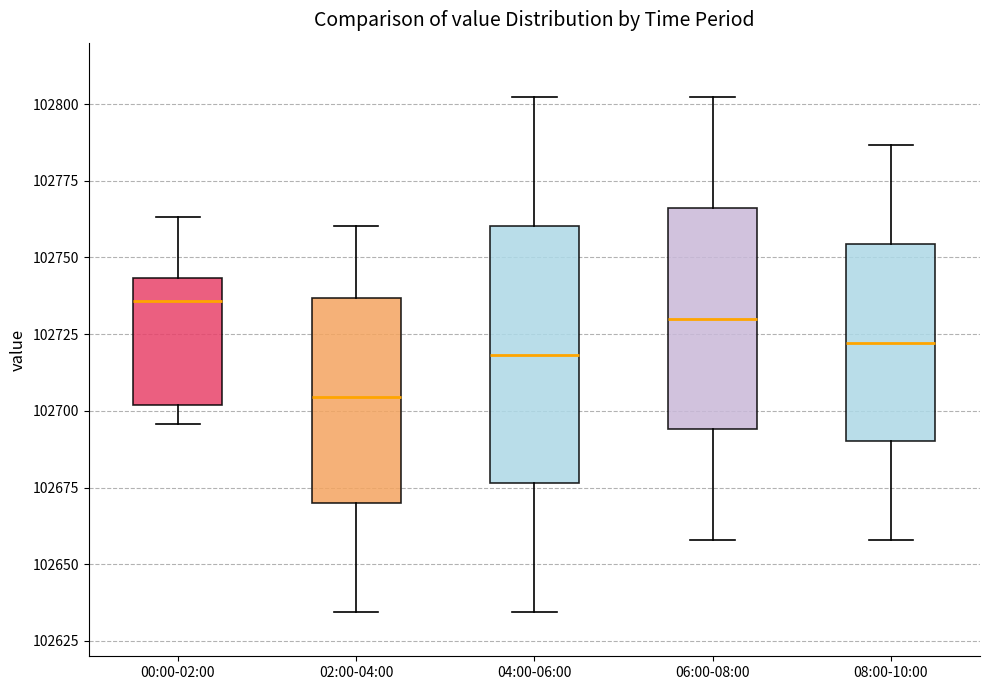

Reading left to right, transcribe this box plot: for each box, give where its median line is, the range the box spans, and where its two whiskers end, as read against the y-axis. The values are not printed on the chart, so give them approximately, as read against the axis.

00:00-02:00: median 102735, box 102700 to 102745, whiskers 102695 to 102765
02:00-04:00: median 102705, box 102670 to 102735, whiskers 102635 to 102760
04:00-06:00: median 102720, box 102675 to 102760, whiskers 102635 to 102800
06:00-08:00: median 102730, box 102695 to 102765, whiskers 102660 to 102800
08:00-10:00: median 102720, box 102690 to 102755, whiskers 102660 to 102785